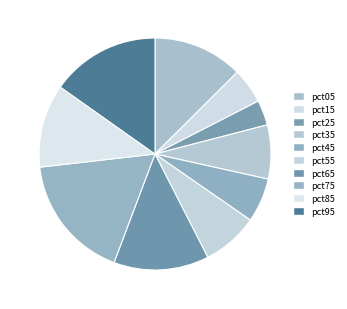

How many slices are in this pie chart?

10